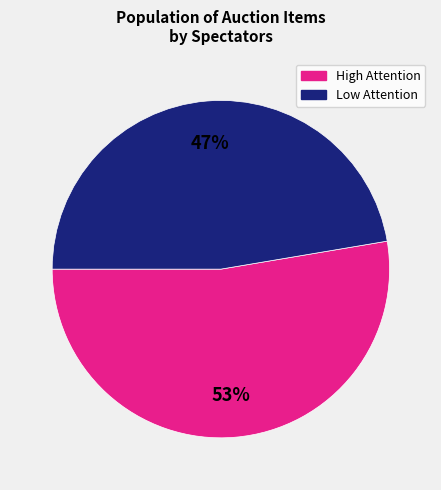

Does any single category account for the majority?

Yes